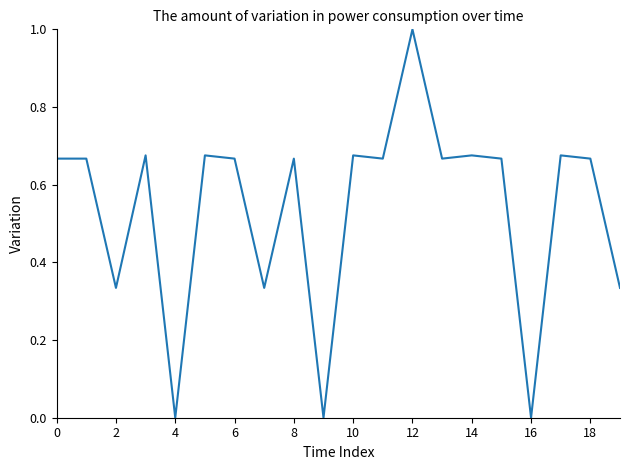

What is the maximum value shown in the chart?

1.0